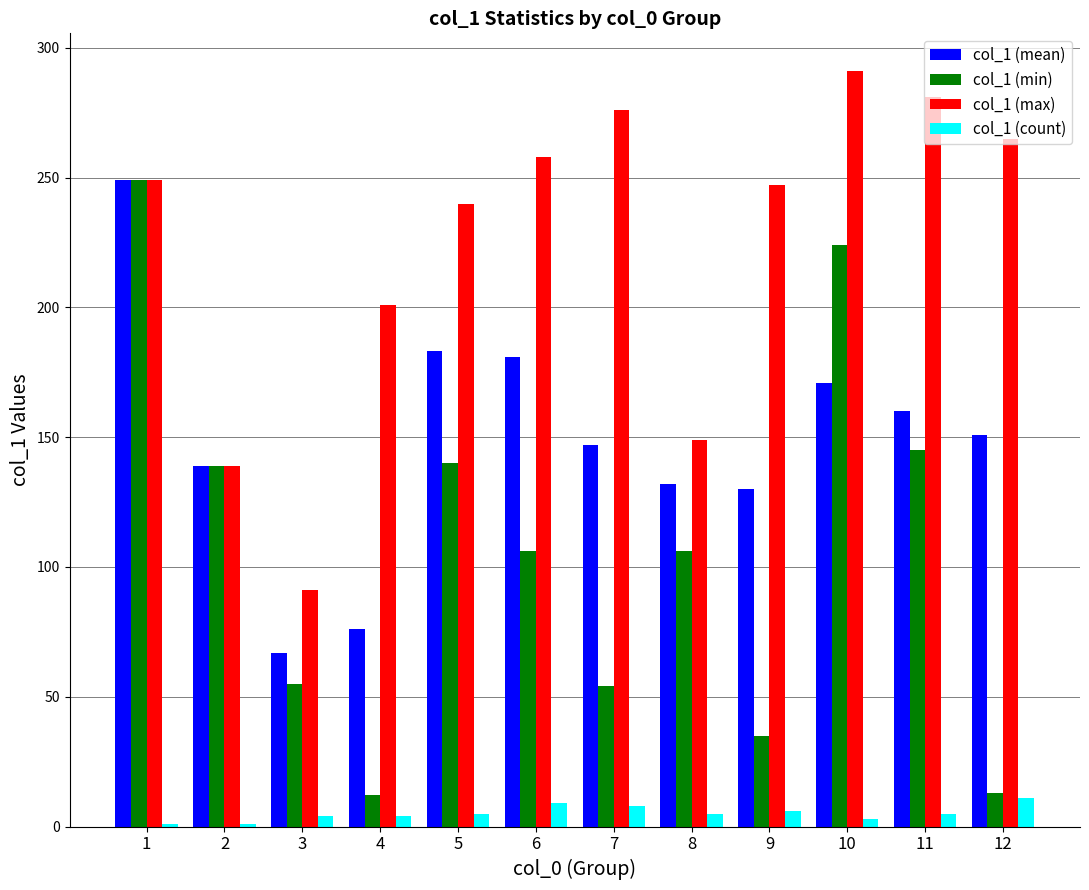

Which series has the widest spread of values?

col_1 (min)